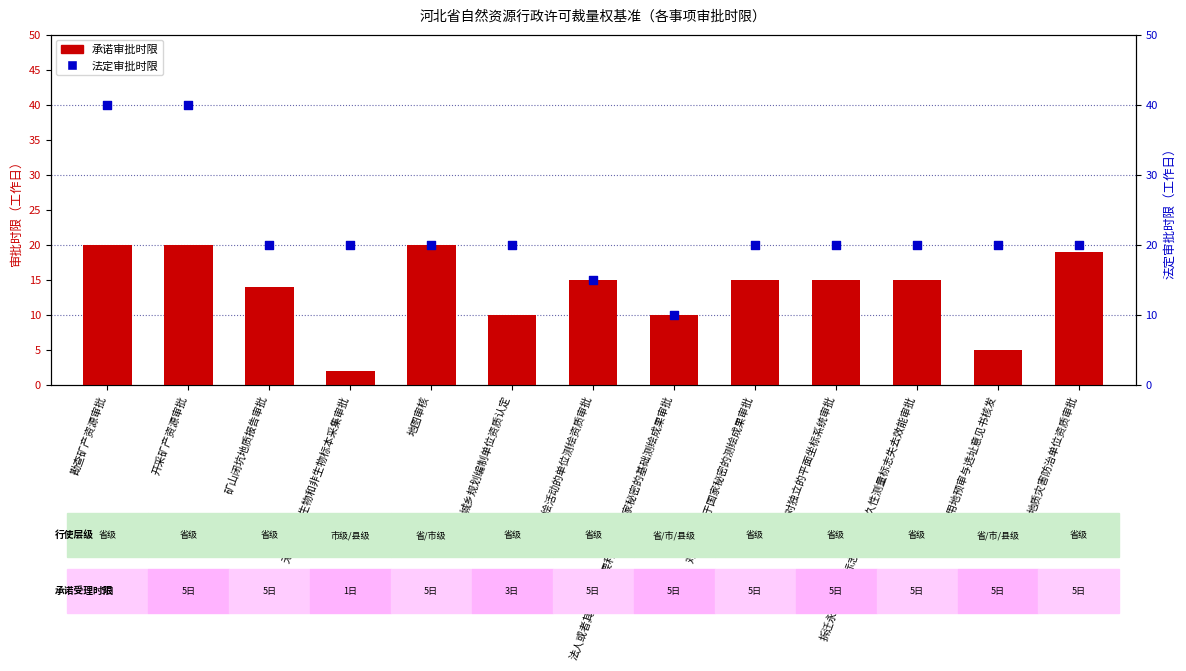

Which series reaches the minimum Y coordinate?

承诺审批时限